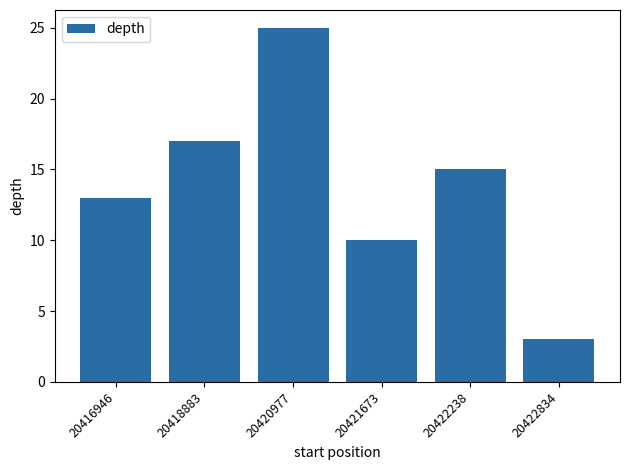

List the labels in order of value, smallest first.

20422834, 20421673, 20416946, 20422238, 20418883, 20420977